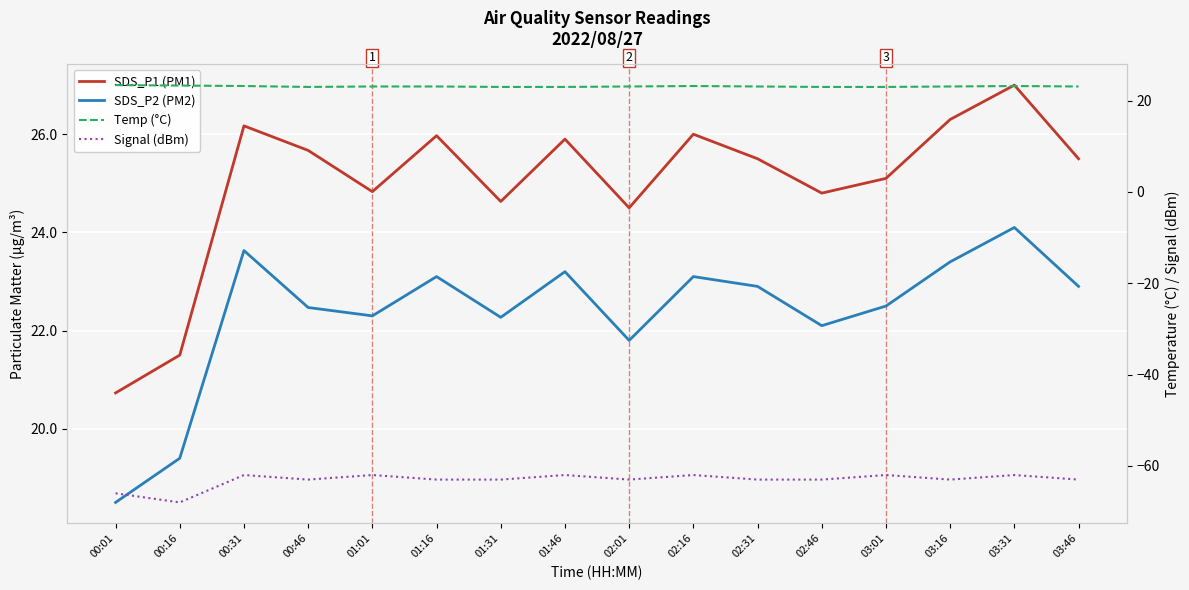

How many interior local valleys does the SDS_P1 (PM1) series have?

4